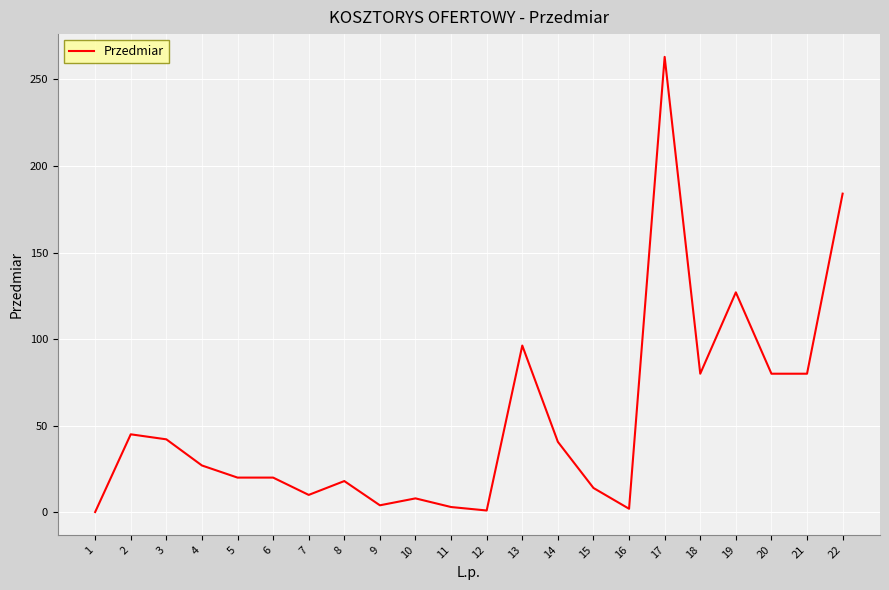

What value does the data have at 8?

18.0